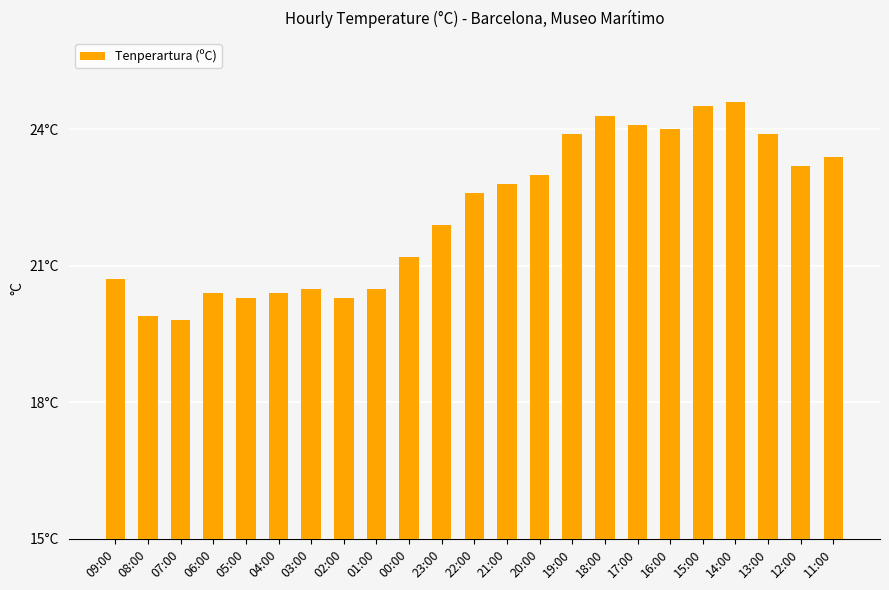

How many distinct data groups are displayed?

1